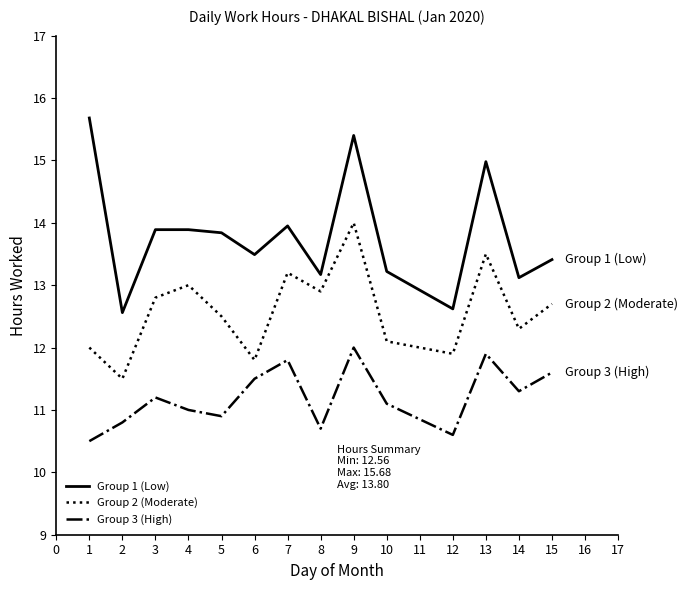

What is the sum of the Group 3 (High) values at 9 and 10?

23.1